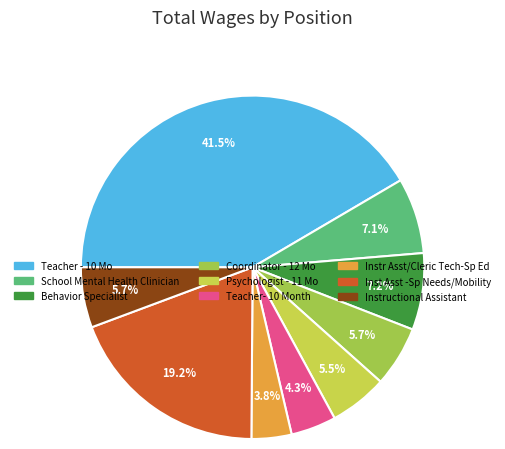

What percentage is NOT represented by Teacher - 10 Mo?

58.5%